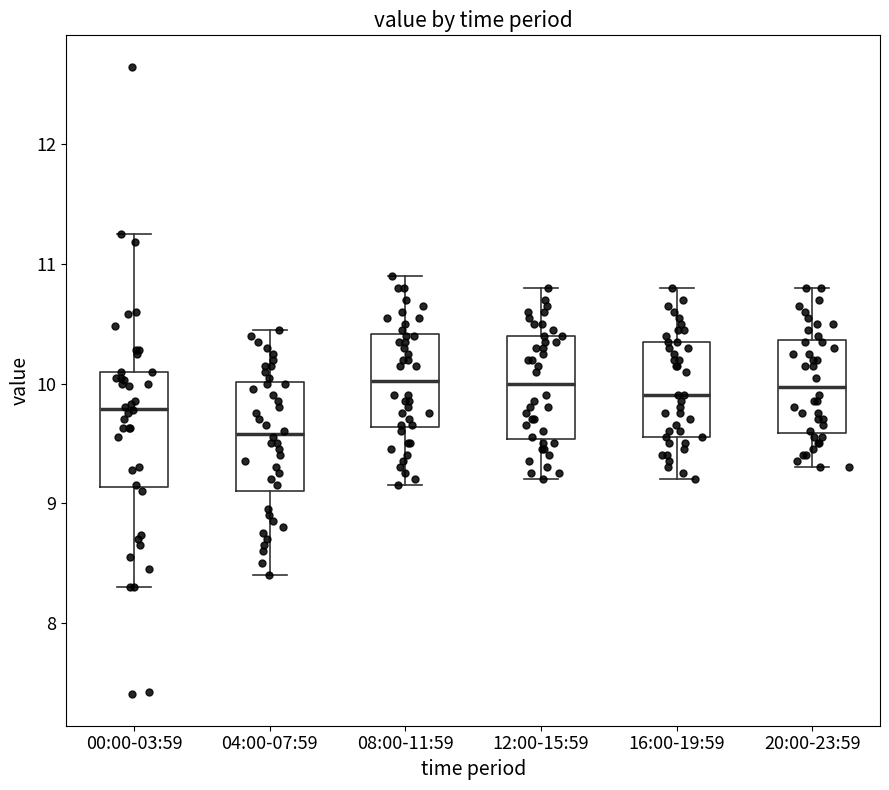

Reading left to right, transcribe this box plot: for each box, give where its median line is, the range the box spans, and where its two whiskers end, as read against the y-axis. The values are not printed on the chart, so give them approximately, as read against the axis.

00:00-03:59: median 9.8, box 9.1 to 10.1, whiskers 8.3 to 11.3
04:00-07:59: median 9.6, box 9.1 to 10.0, whiskers 8.4 to 10.5
08:00-11:59: median 10.0, box 9.6 to 10.4, whiskers 9.2 to 10.9
12:00-15:59: median 10.0, box 9.5 to 10.4, whiskers 9.2 to 10.8
16:00-19:59: median 9.9, box 9.6 to 10.4, whiskers 9.2 to 10.8
20:00-23:59: median 10.0, box 9.6 to 10.4, whiskers 9.3 to 10.8